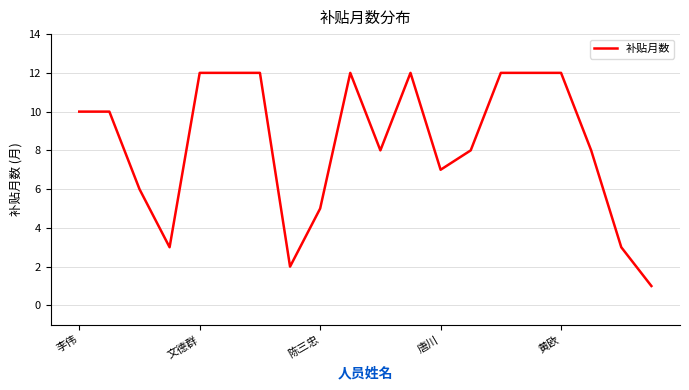

What is the maximum value shown in the chart?

12